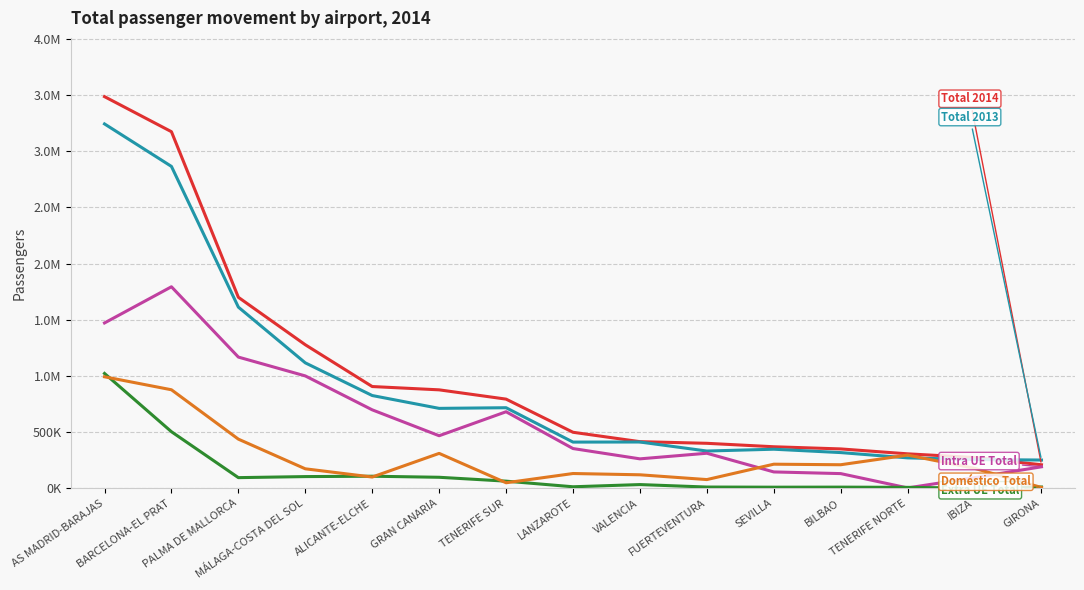

Does the chart display data point markers on the line(s)?

No